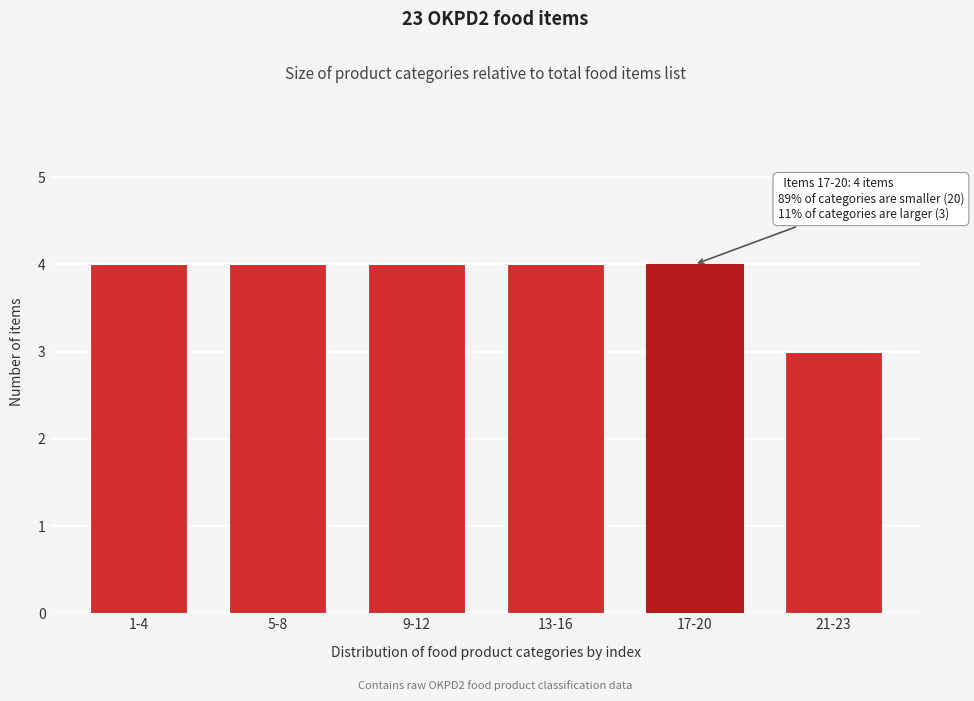

Reading left to right, what are all the values shown in this chart?

1-4=4	5-8=4	9-12=4	13-16=4	17-20=4	21-23=3